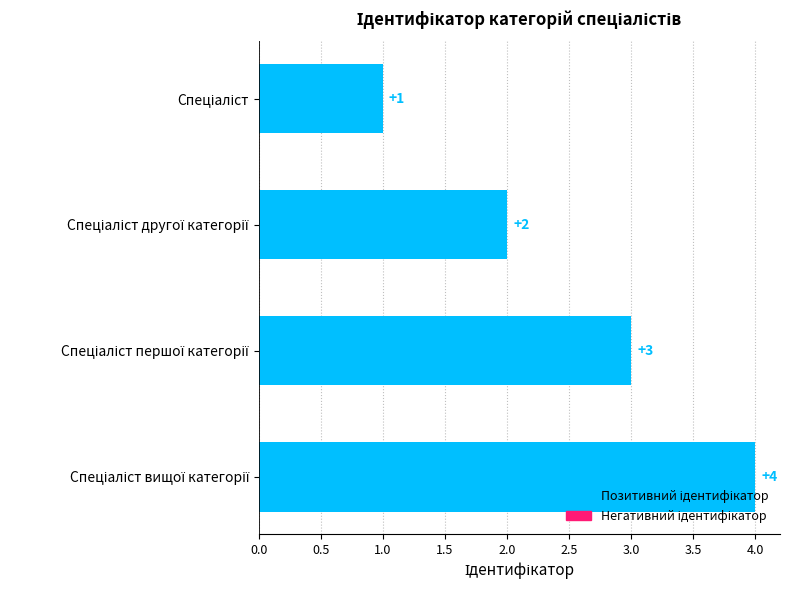

What is the value of the 1st bar from the top?

1